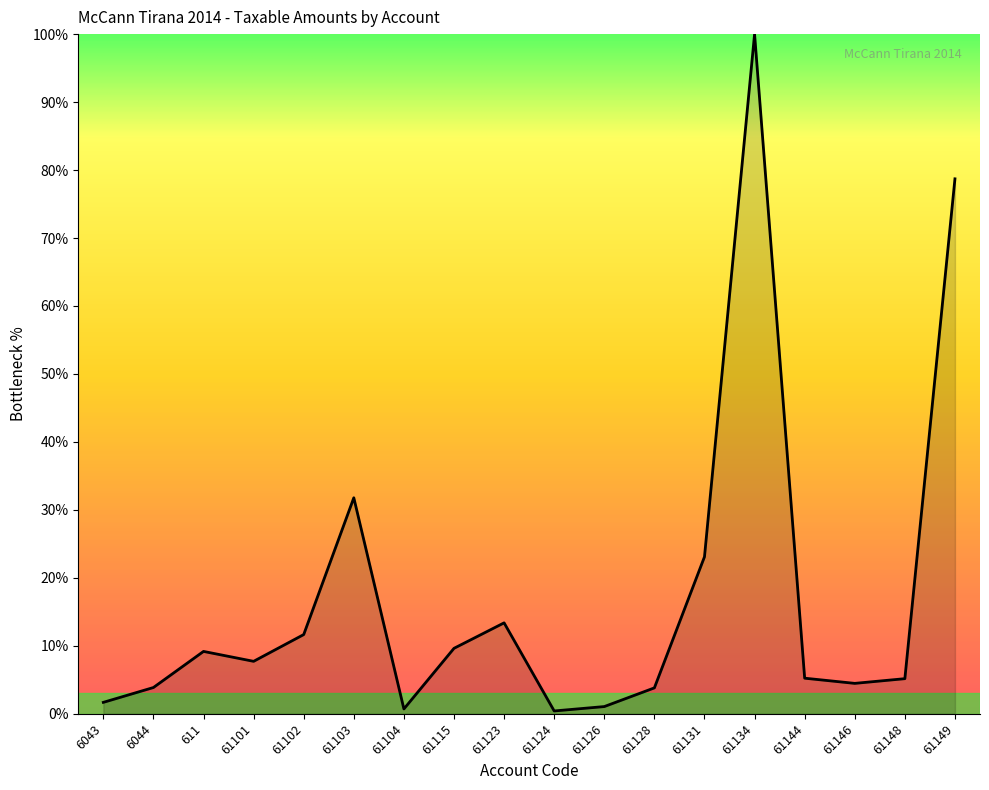

What is the difference between the values at 61123 and 611?

4.2